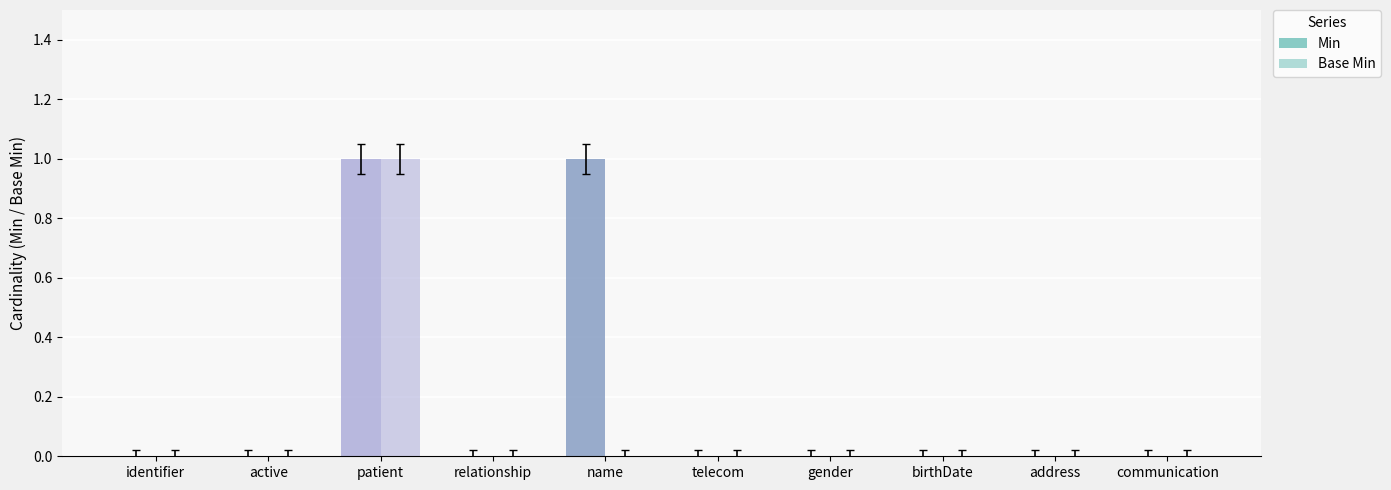

How many distinct data groups are displayed?

2